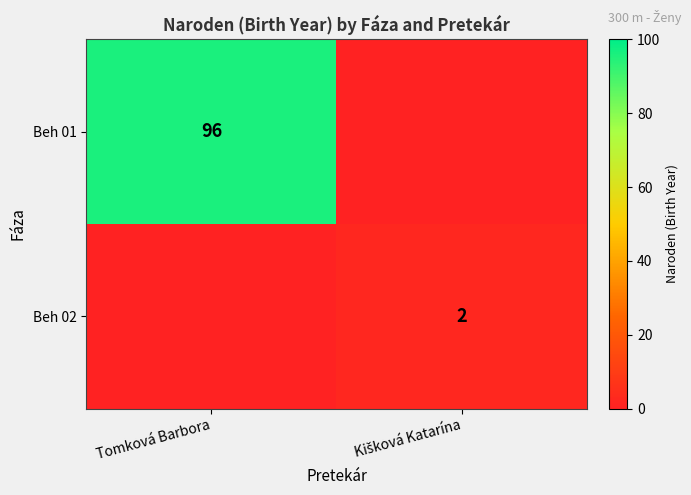

Is it true that Beh 01 equals 28 at Tomková Barbora?

False